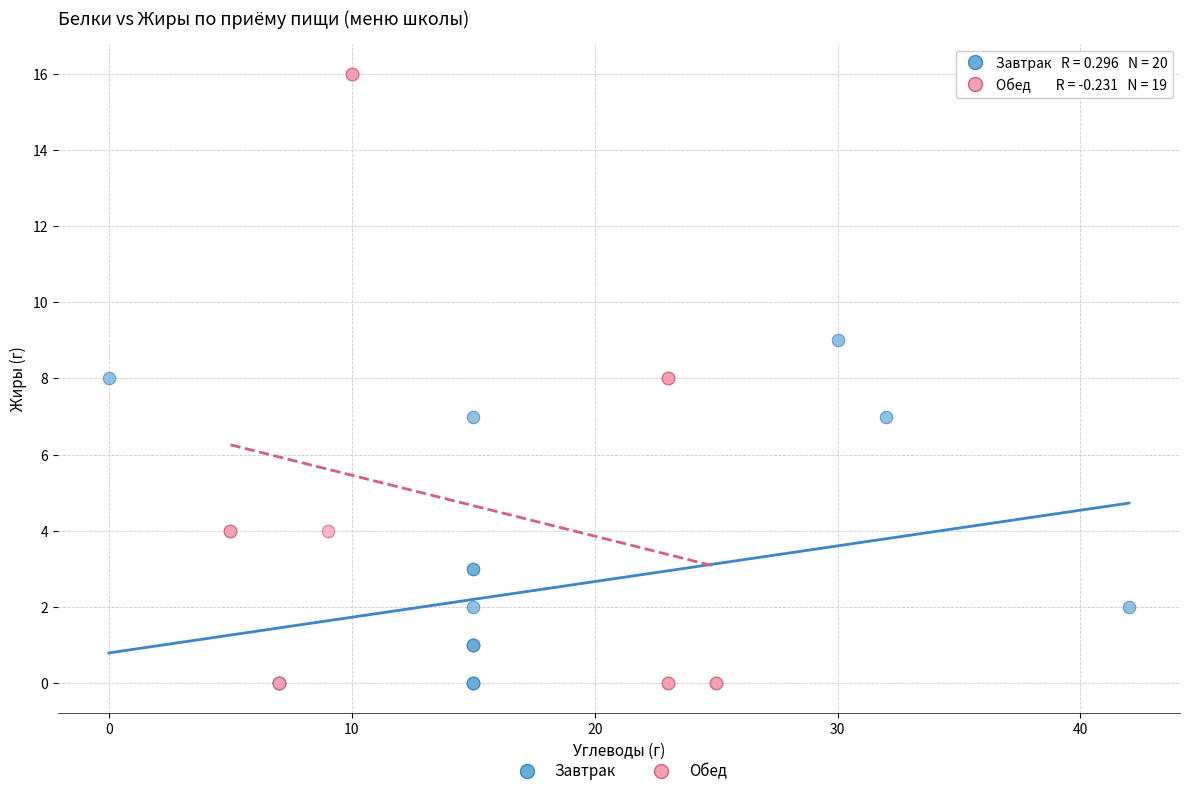

Which series contains the highest Y value?

Обед